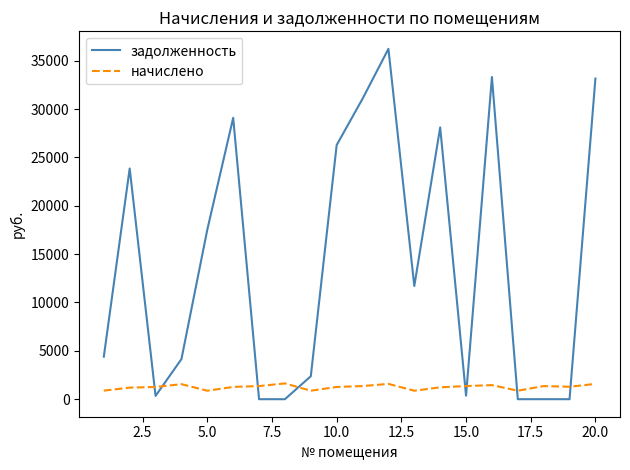

What is the average value of the начислено series?

1257.6